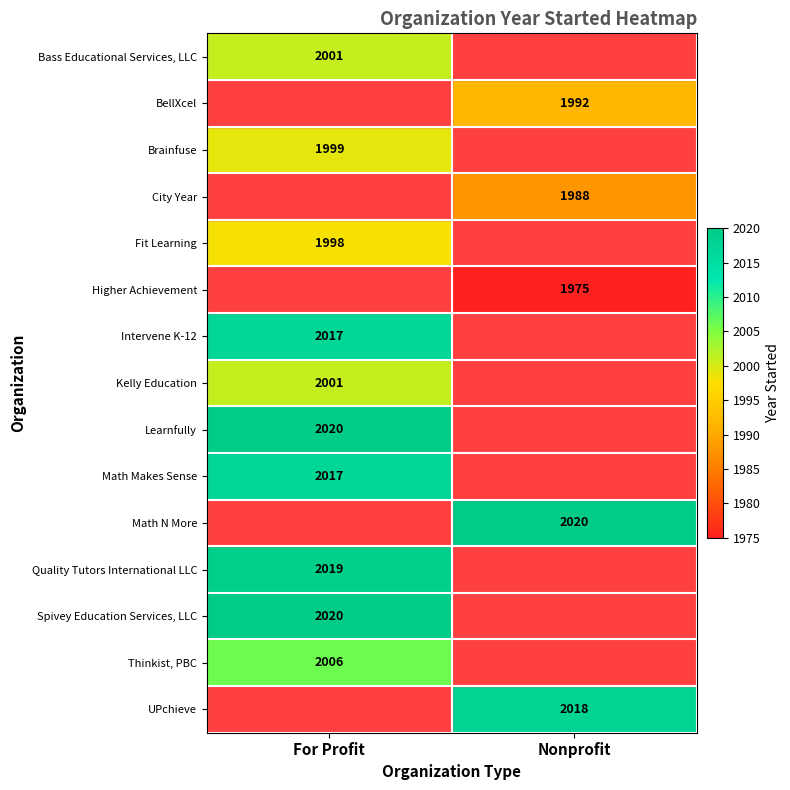

What is the greatest value displayed?

2020.0